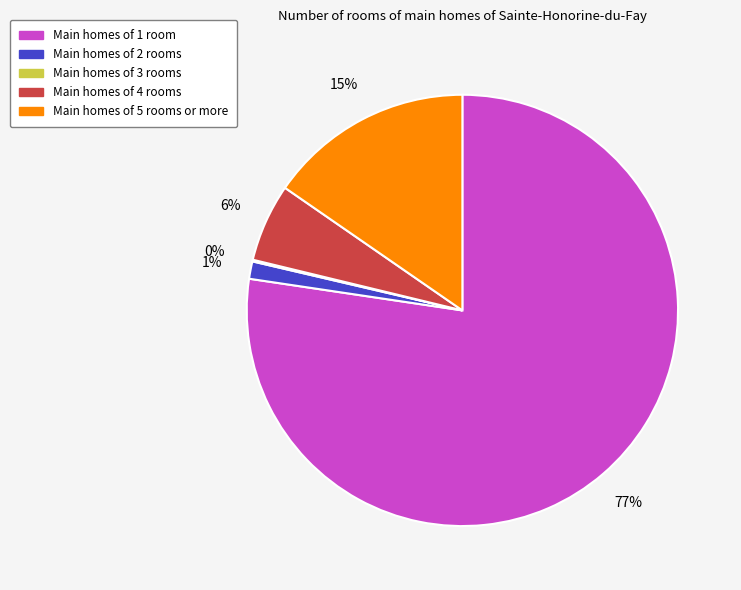

Does any single category account for the majority?

Yes